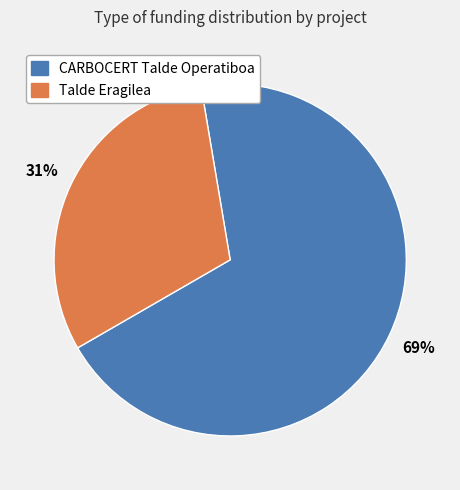

Which category has the biggest portion of the pie?

CARBOCERT Talde Operatiboa